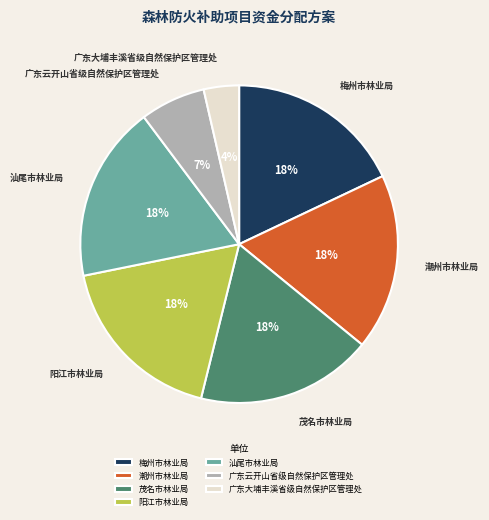

Combined, do 广东云开山省级自然保护区管理处 and 潮州市林业局 account for over 50%?

No